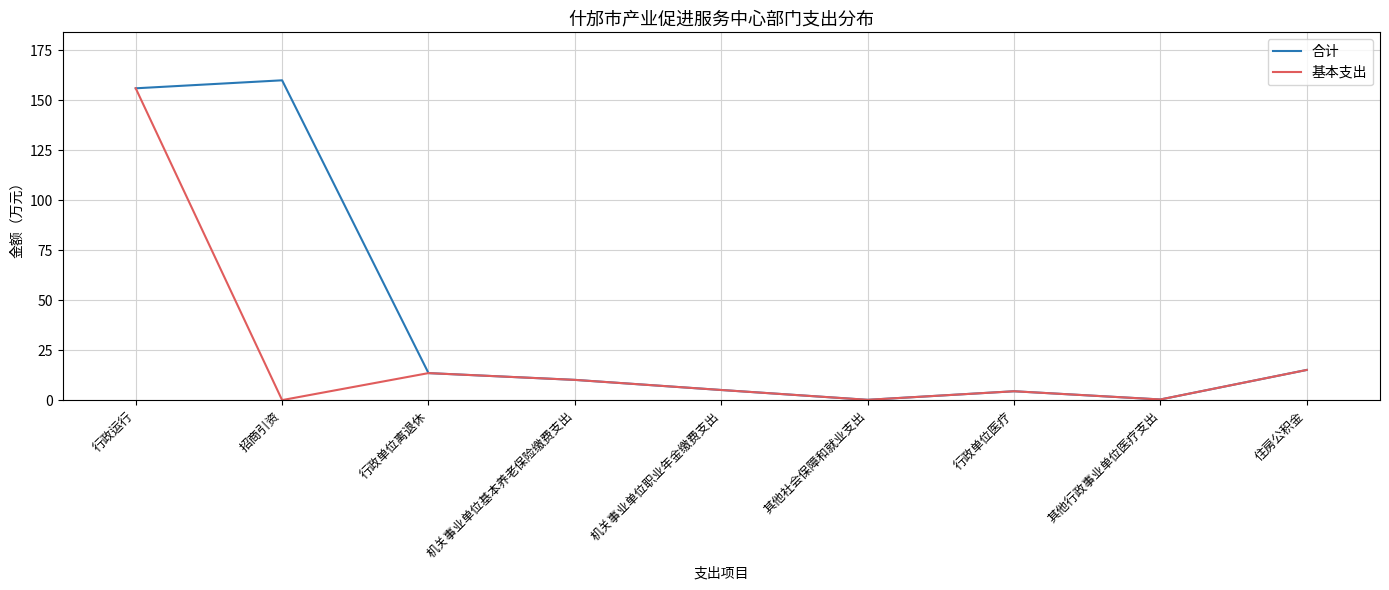

At how many categories does at least one series exceed 76?

2